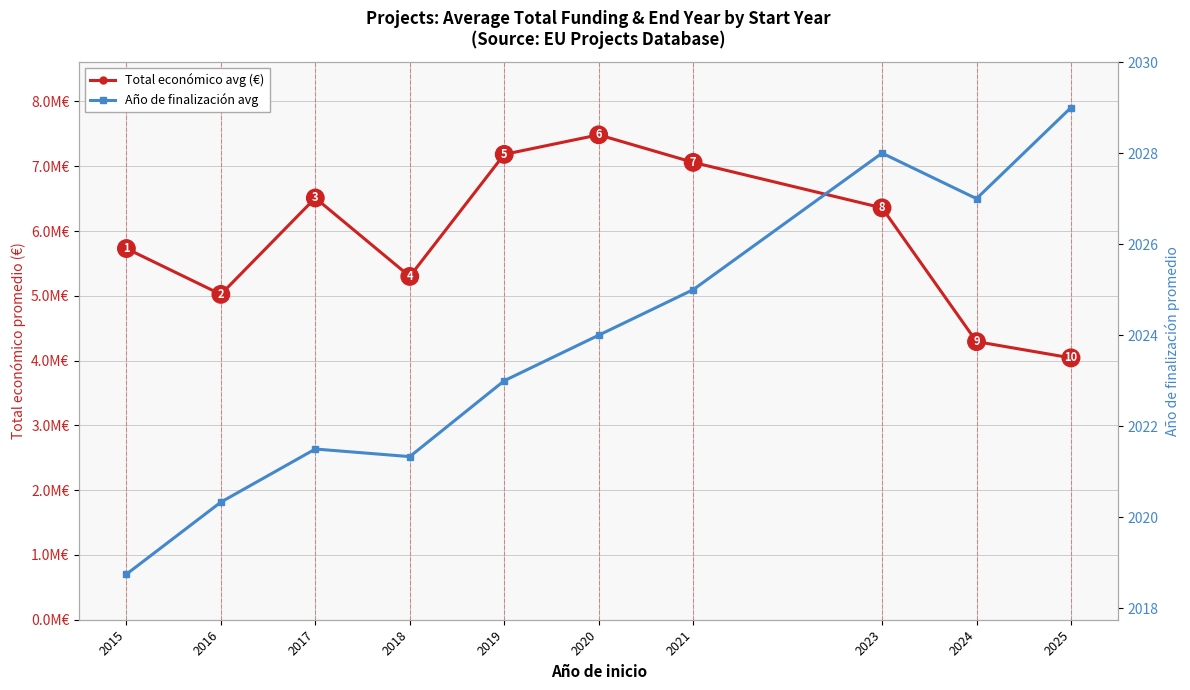

How many data points in Total económico avg (€) are above 6357762?

4